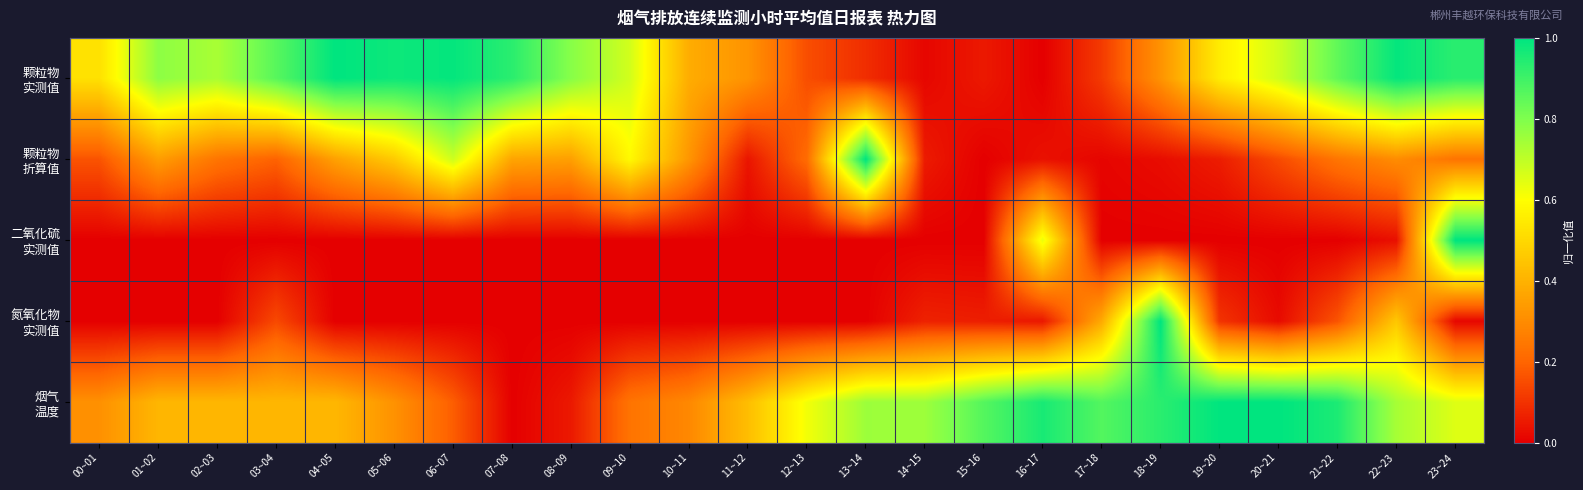

At how many categories does at least one series exceed 0?

24